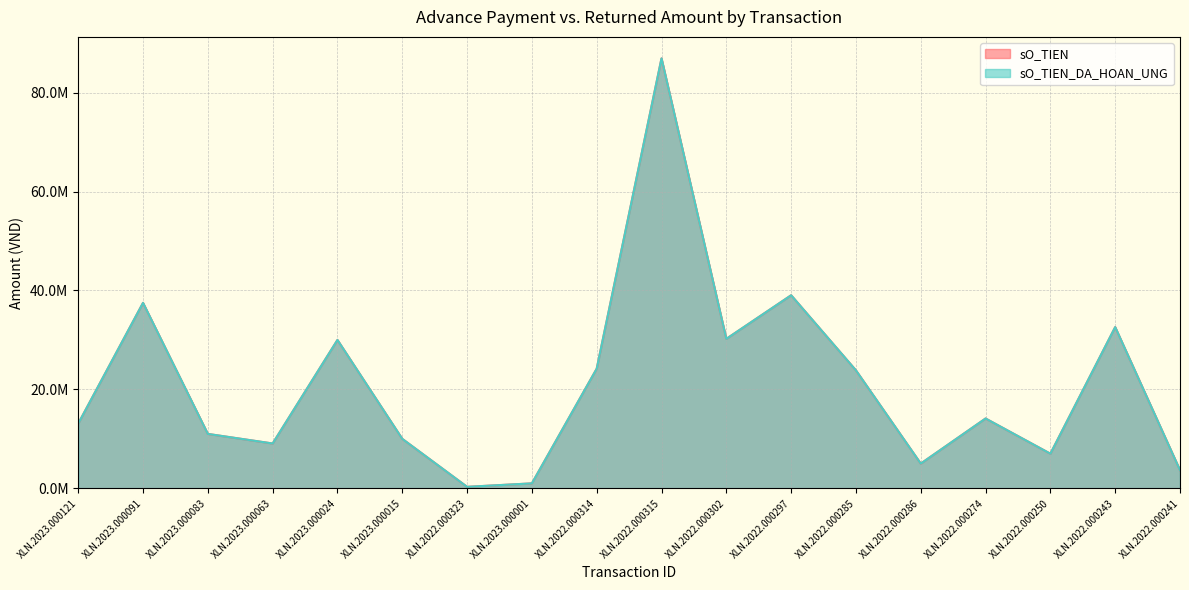

Between XLN.2022.000285 and XLN.2023.000024, which is larger?

XLN.2023.000024